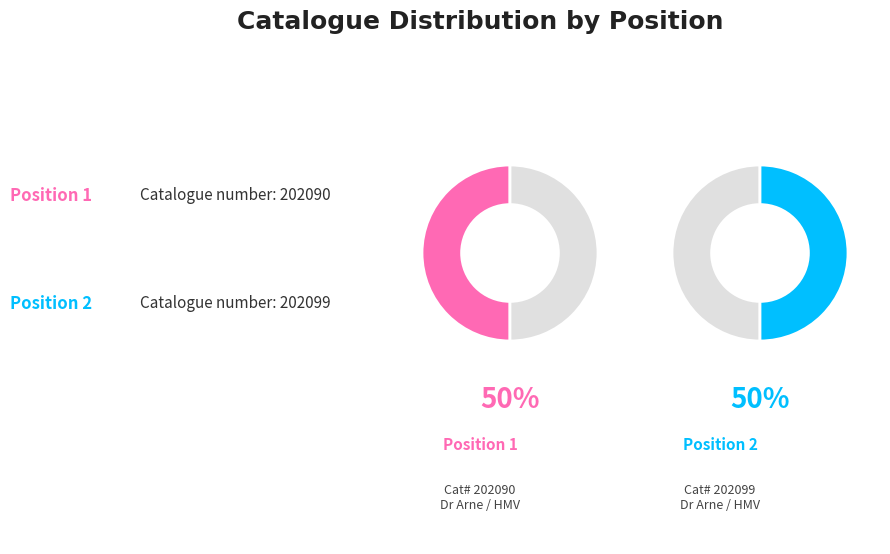

Which category has the biggest portion of the pie?

Position 2